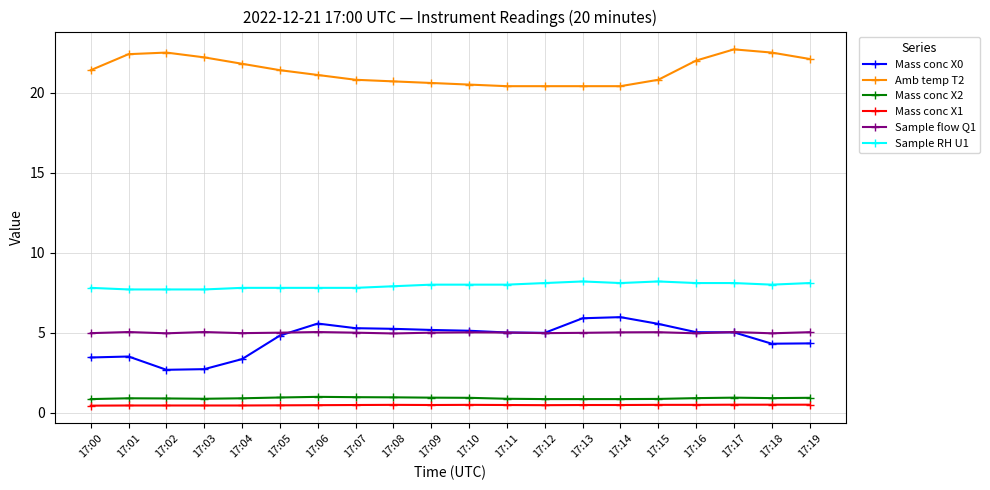

True or false: Sample flow Q1 and Mass conc X1 intersect in this chart.

False